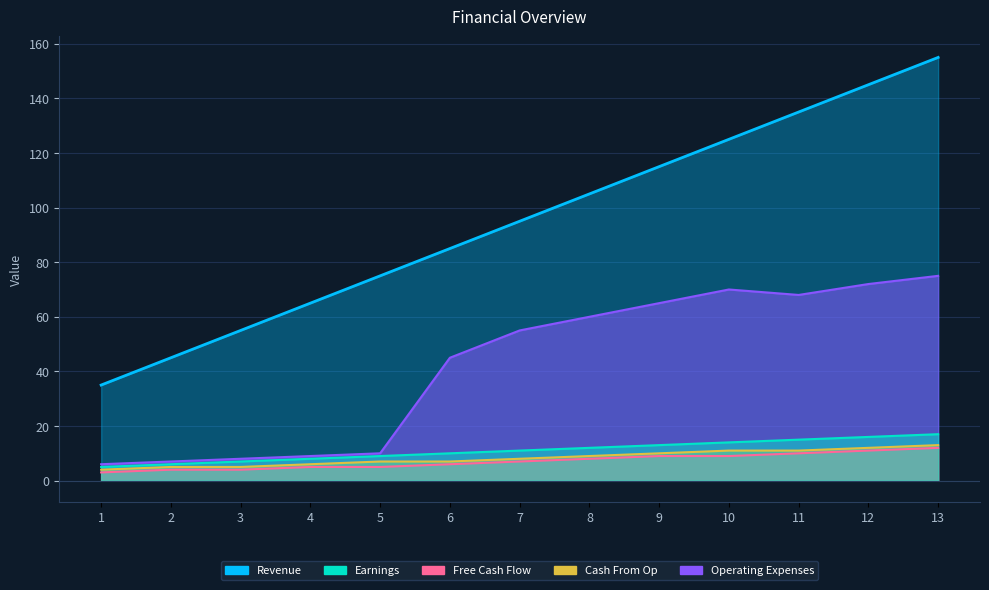

True or false: Earnings has more than 0 points higher than both neighbors.

False